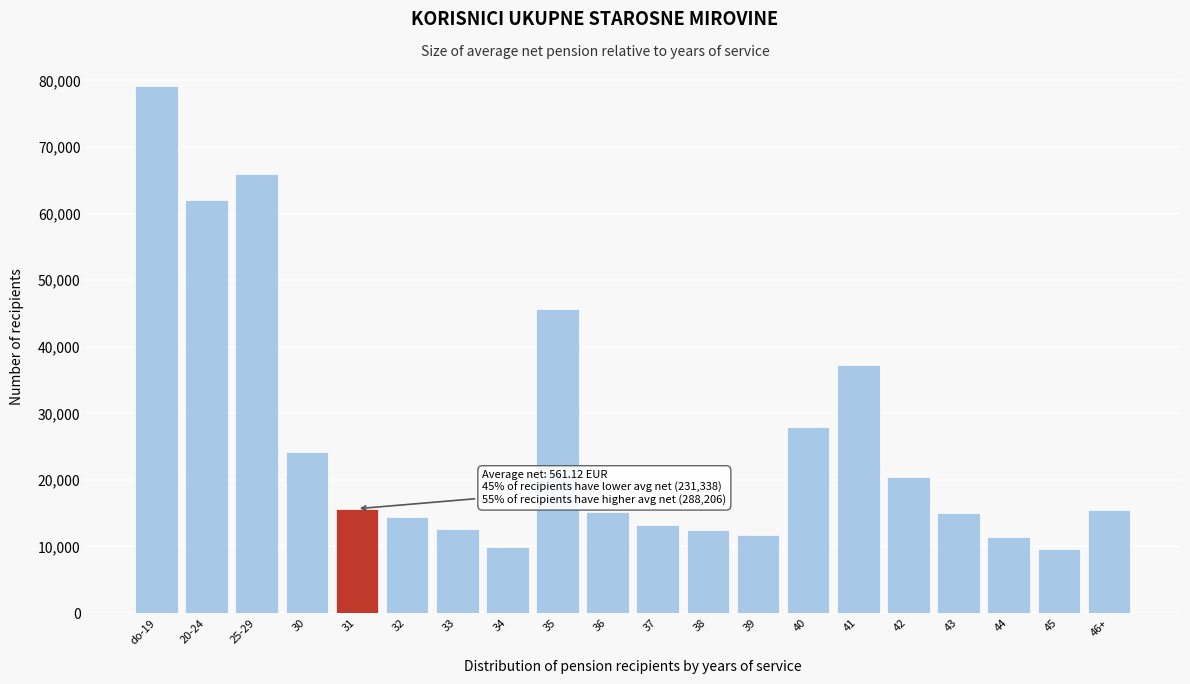

Which has a higher value, 41 or 31?

41